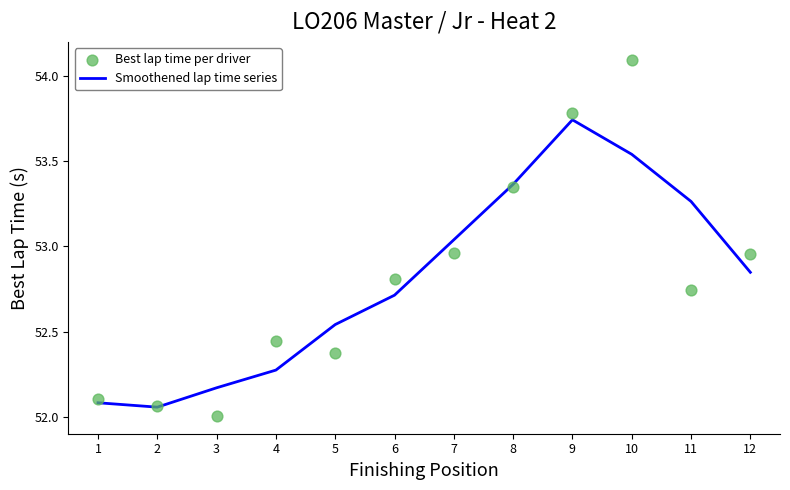

Which series has the widest spread of Y values?

Best lap time per driver